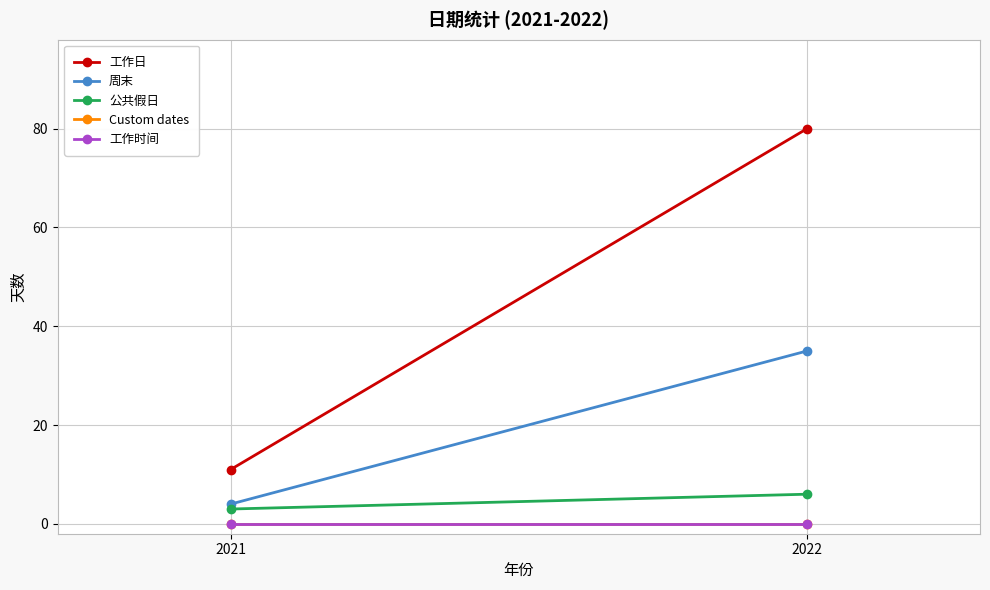

How many lines are shown in the chart?

5